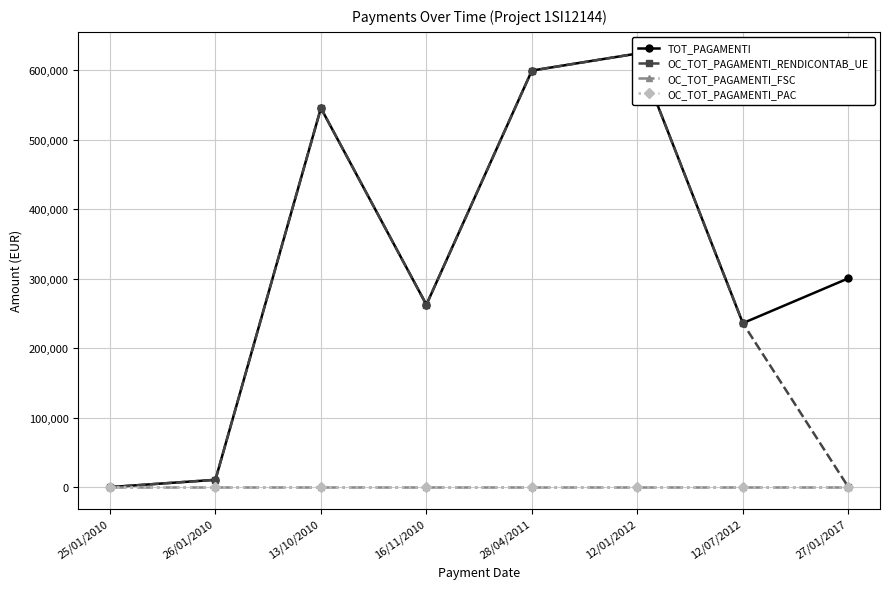

Rank the categories by OC_TOT_PAGAMENTI_RENDICONTAB_UE value from lowest to highest.

25/01/2010, 27/01/2017, 26/01/2010, 12/07/2012, 16/11/2010, 13/10/2010, 28/04/2011, 12/01/2012